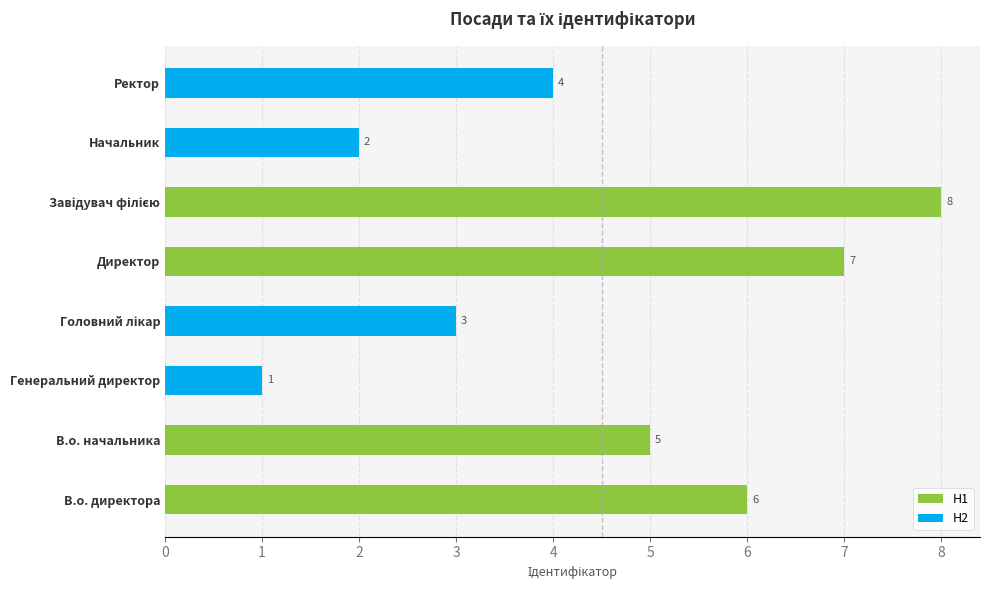

How many groups of bars are there?

4